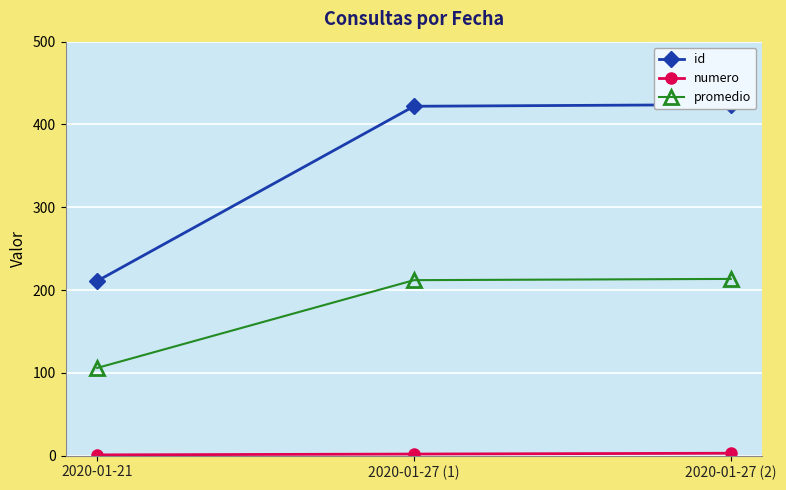

What is the sum of the id values at 2020-01-27 (1) and 2020-01-27 (2)?

846.0